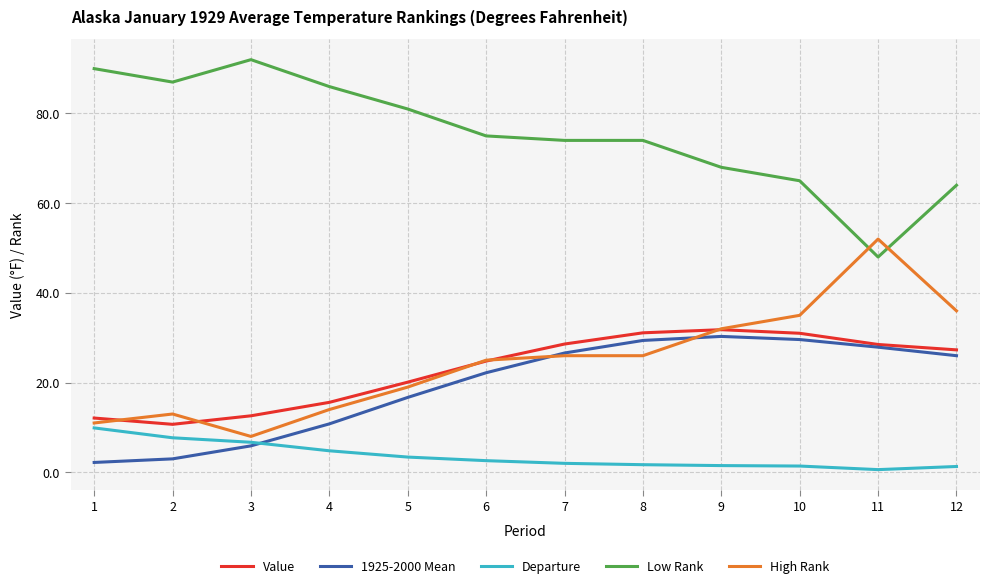

Is it true that Low Rank equals 74.0 at 7?

True